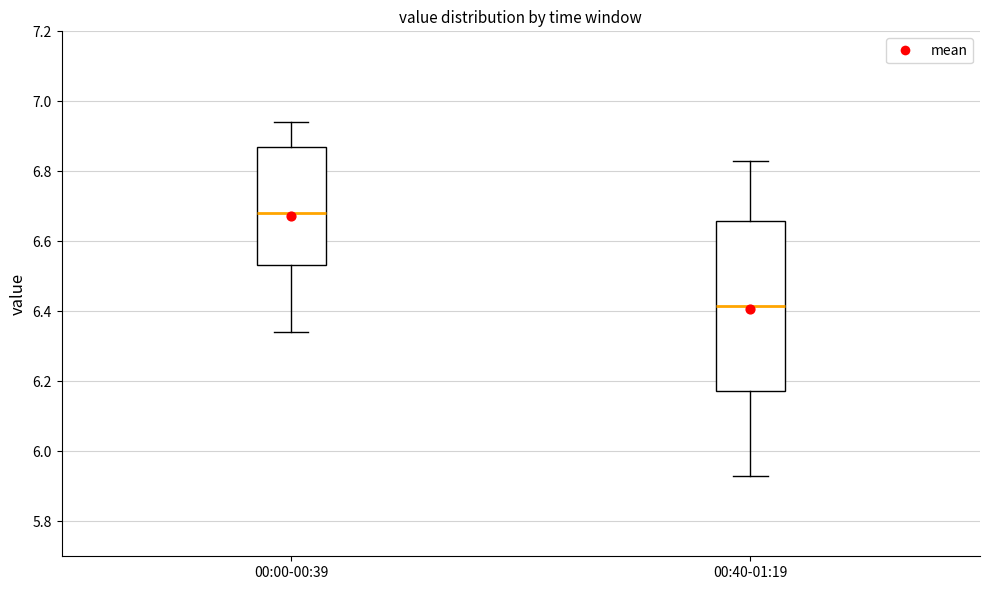

Which box has the lowest median line?

00:40-01:19